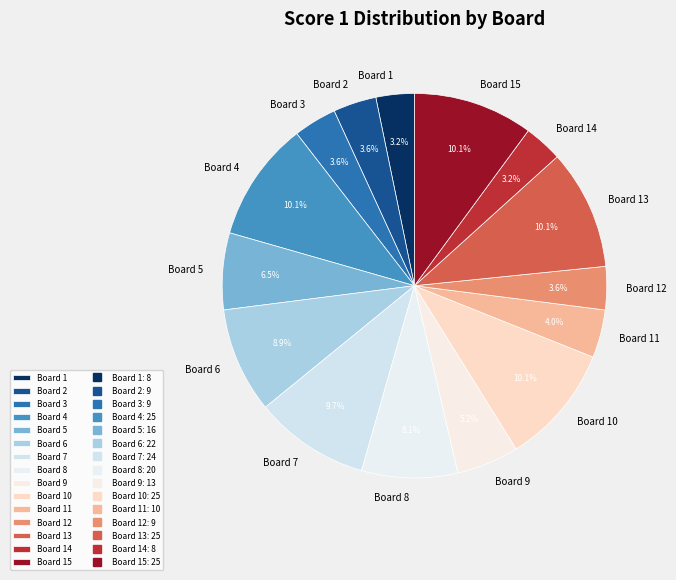

Is it true that Board 8 is 8% of the pie?

True